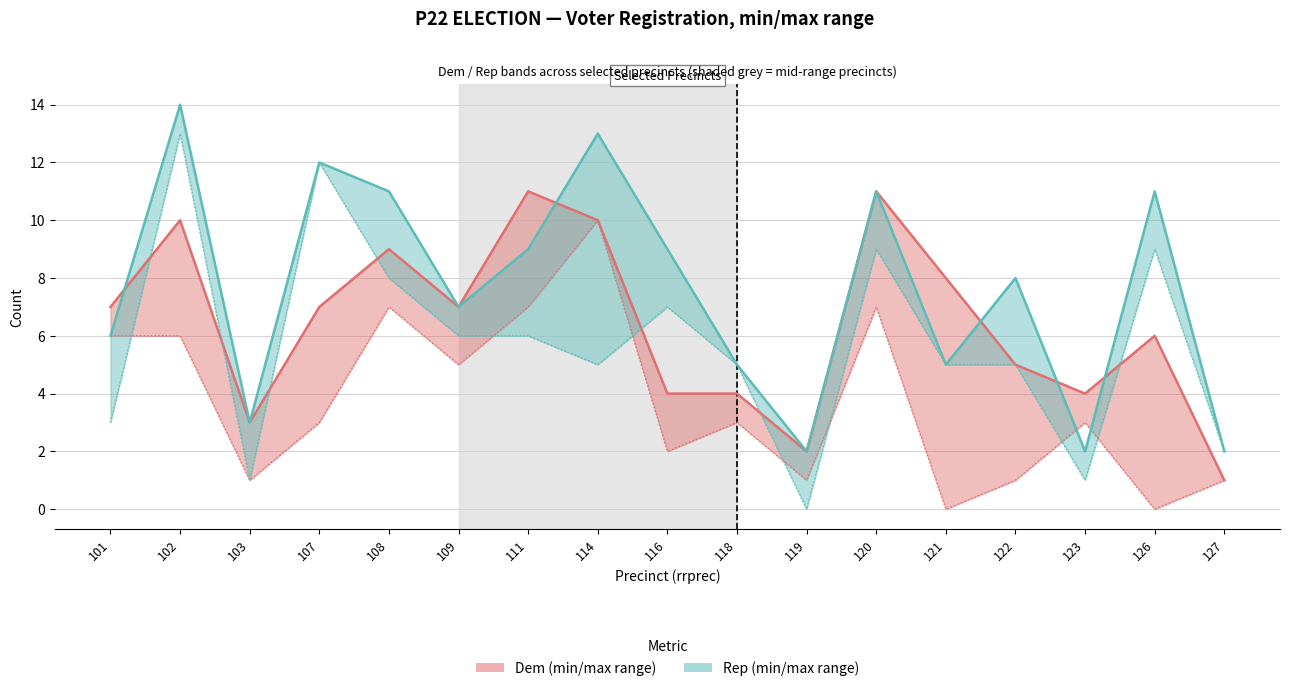

Which has a higher value, 107 or 118?

107